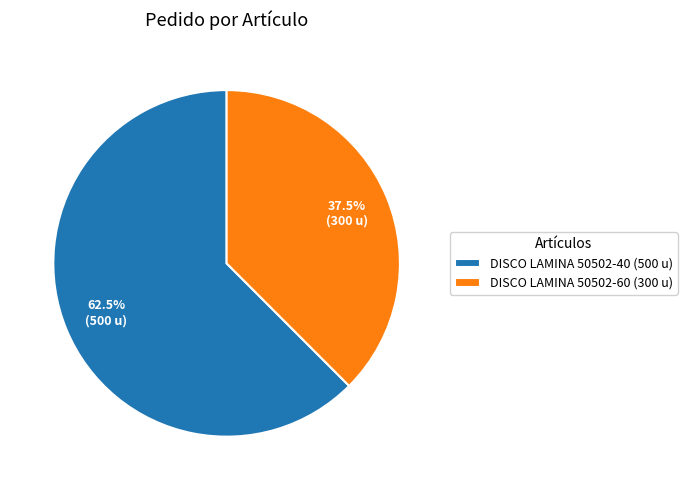

Which slice represents more than half of the pie?

DISCO LAMINA 50502-40